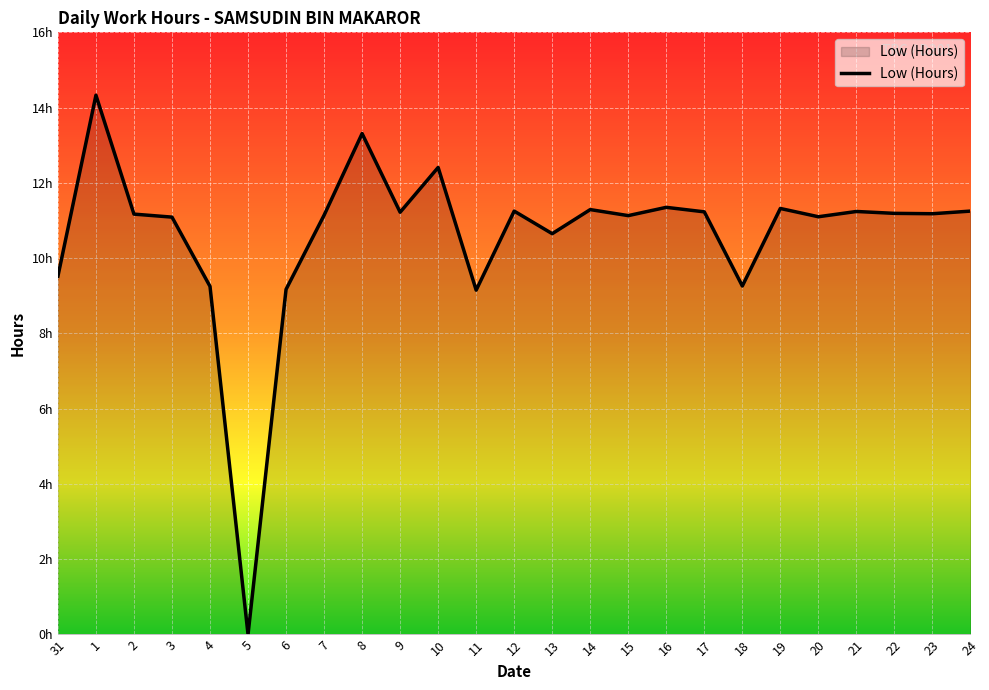

What is the value of the 5th point from the left?

9.2